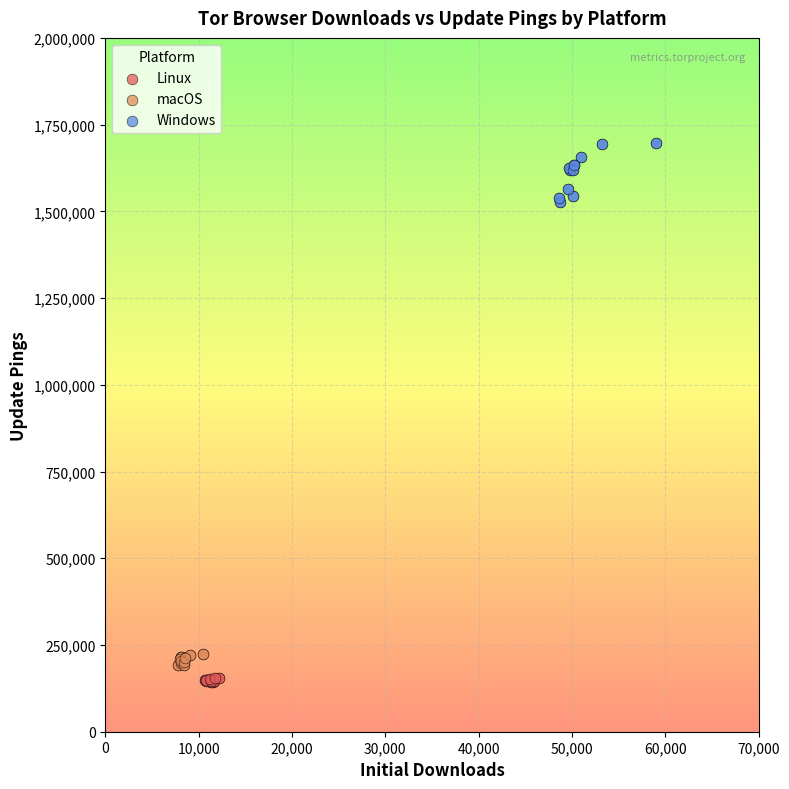

Which series has the largest Y range (max minus min)?

Windows